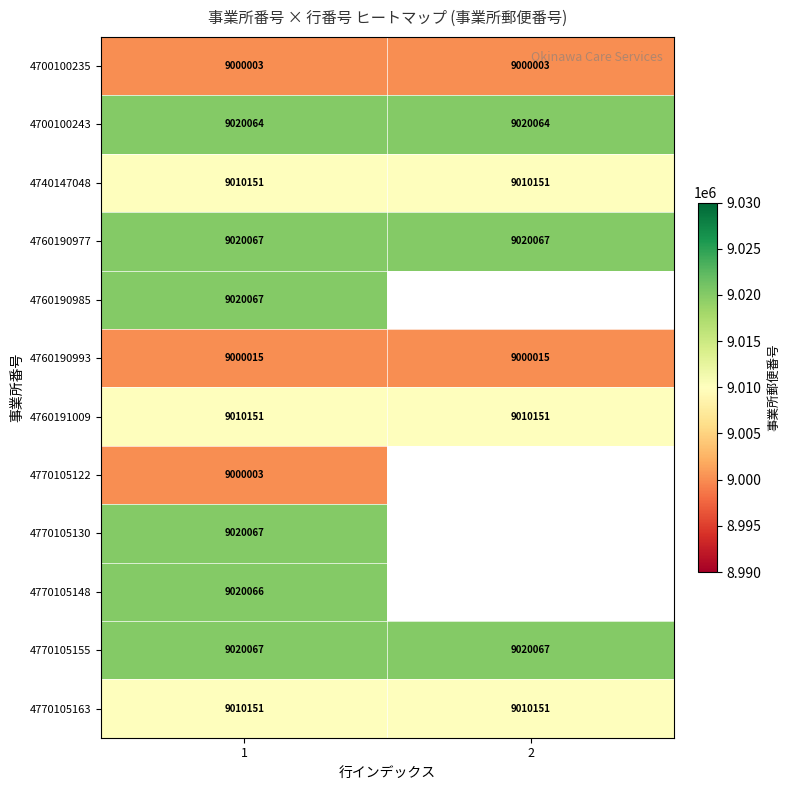

The 4700100243 series shows 12247029.4 at 1. True or false?

False